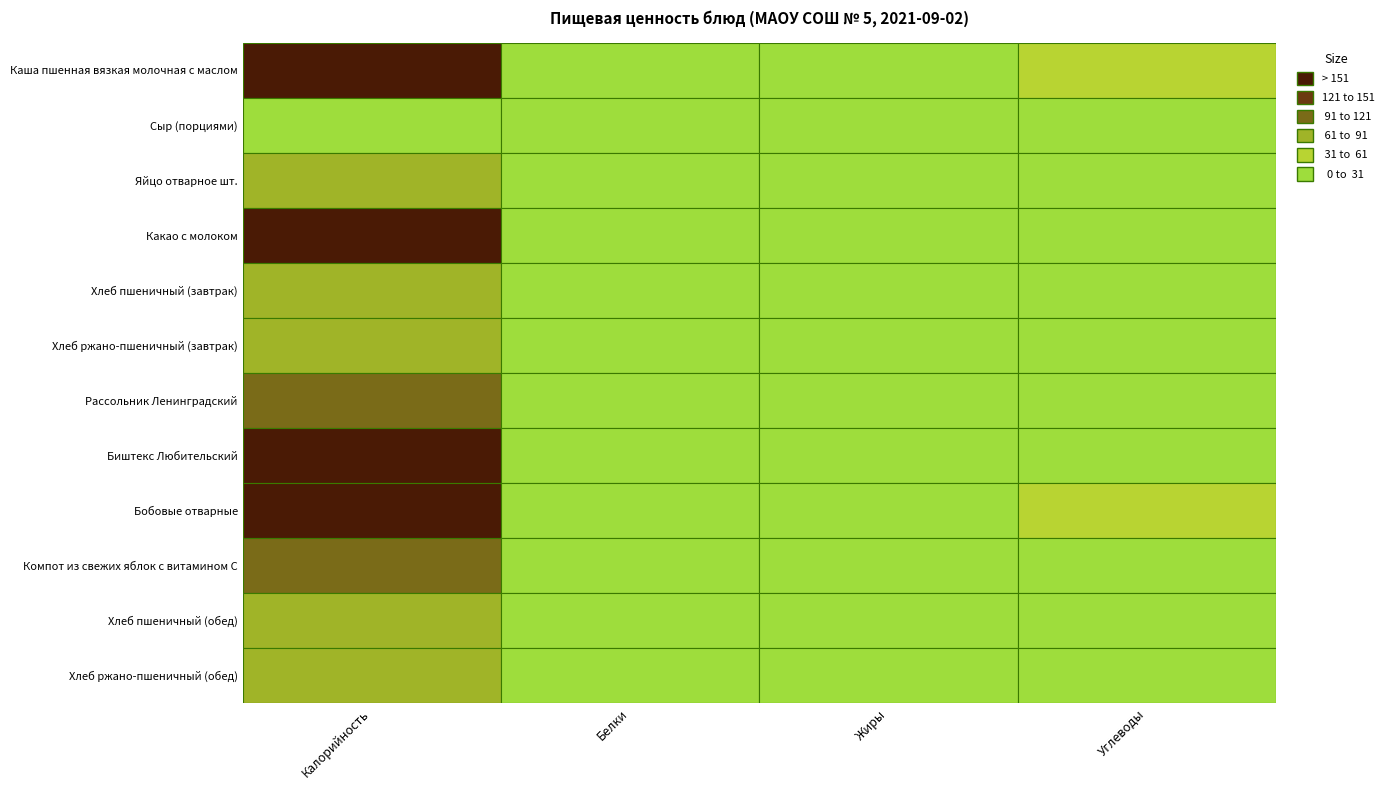

Between Белки and Жиры, which series saw the biggest shift?

Бобовые отварные